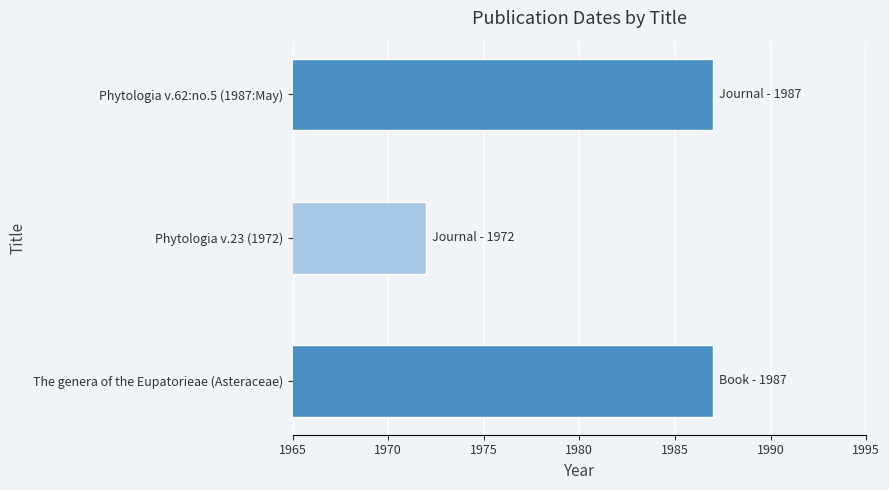

Approximately how many times larger is the value at Phytologia v.23 (1972) compared to Phytologia v.62:no.5 (1987:May)?

1.0